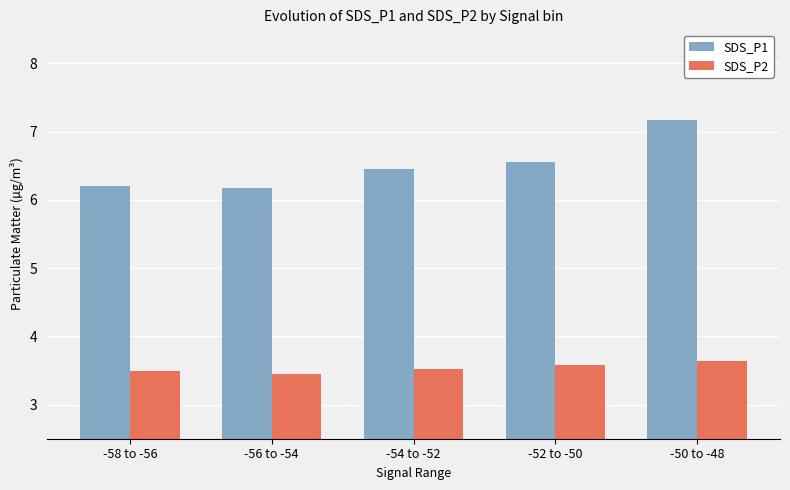

Does the chart contain stacked bars?

No